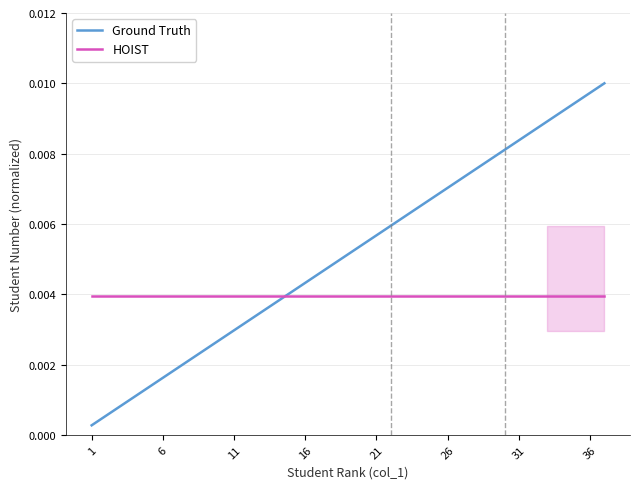

At which label does HOIST reach its minimum?

1